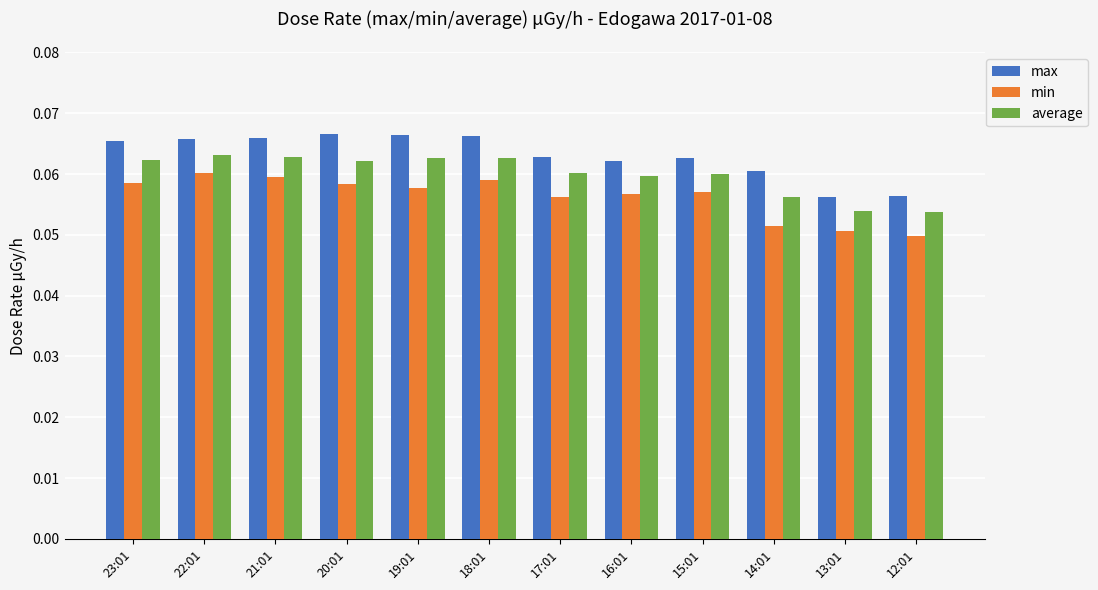

How many bars are there in each group?

3